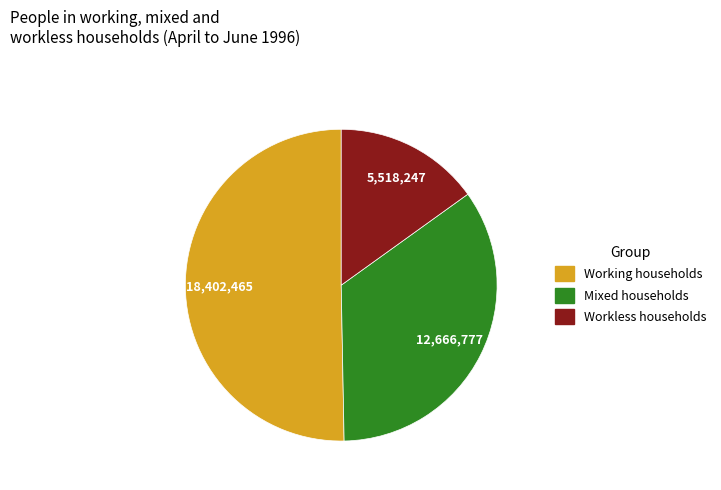

Count the number of slices in the pie.

3